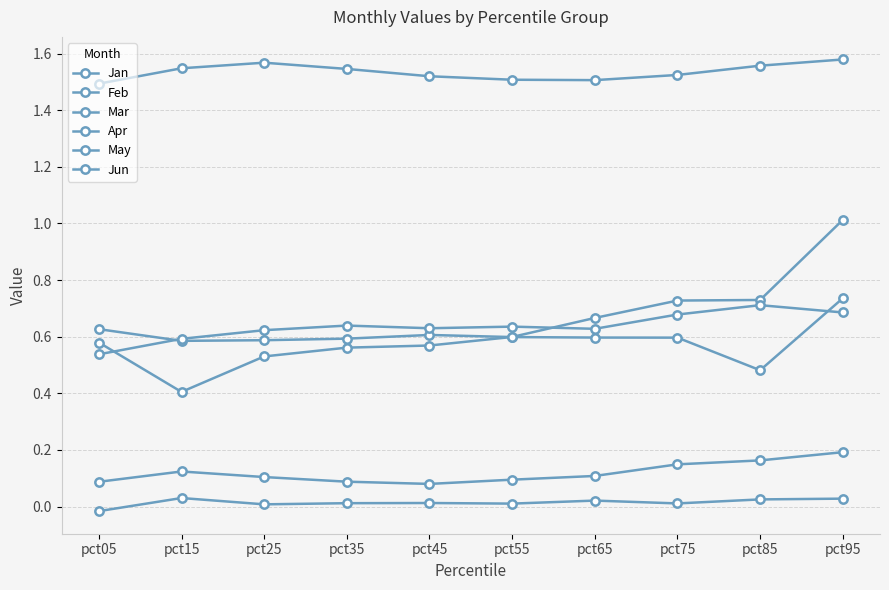

Which has a higher value, pct35 or pct25?

pct25